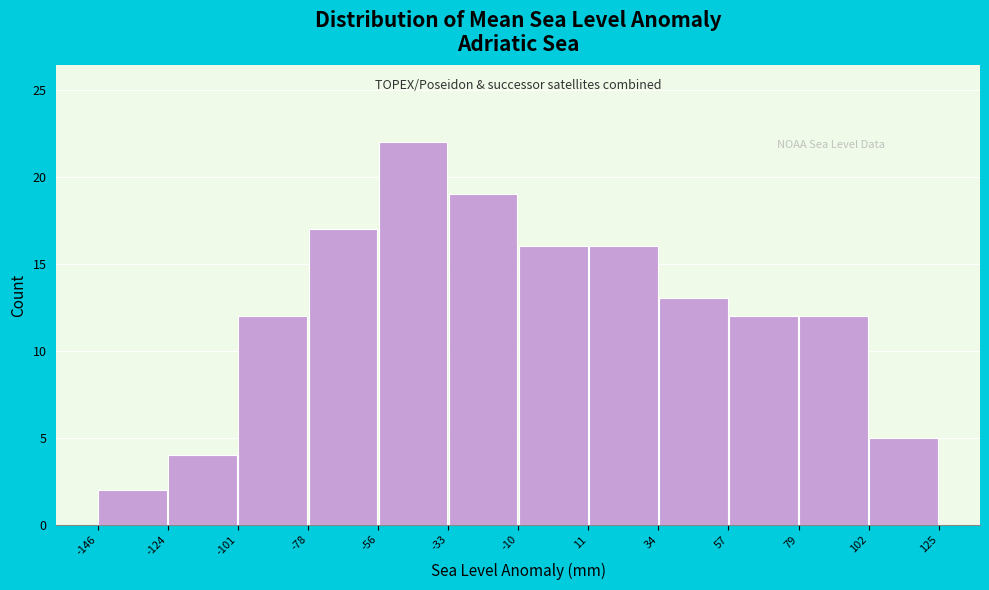

Reading left to right, transcribe this chart: for each bar, give the range it covers on the x-axis and its height. The values are not printed on the chart, so give them approximately, as read against the axis.

-146 to -124: 2
-124 to -101: 4
-101 to -78: 12
-78 to -56: 17
-56 to -33: 22
-33 to -10: 19
-10 to 11: 16
11 to 34: 16
34 to 57: 13
57 to 79: 12
79 to 102: 12
102 to 125: 5